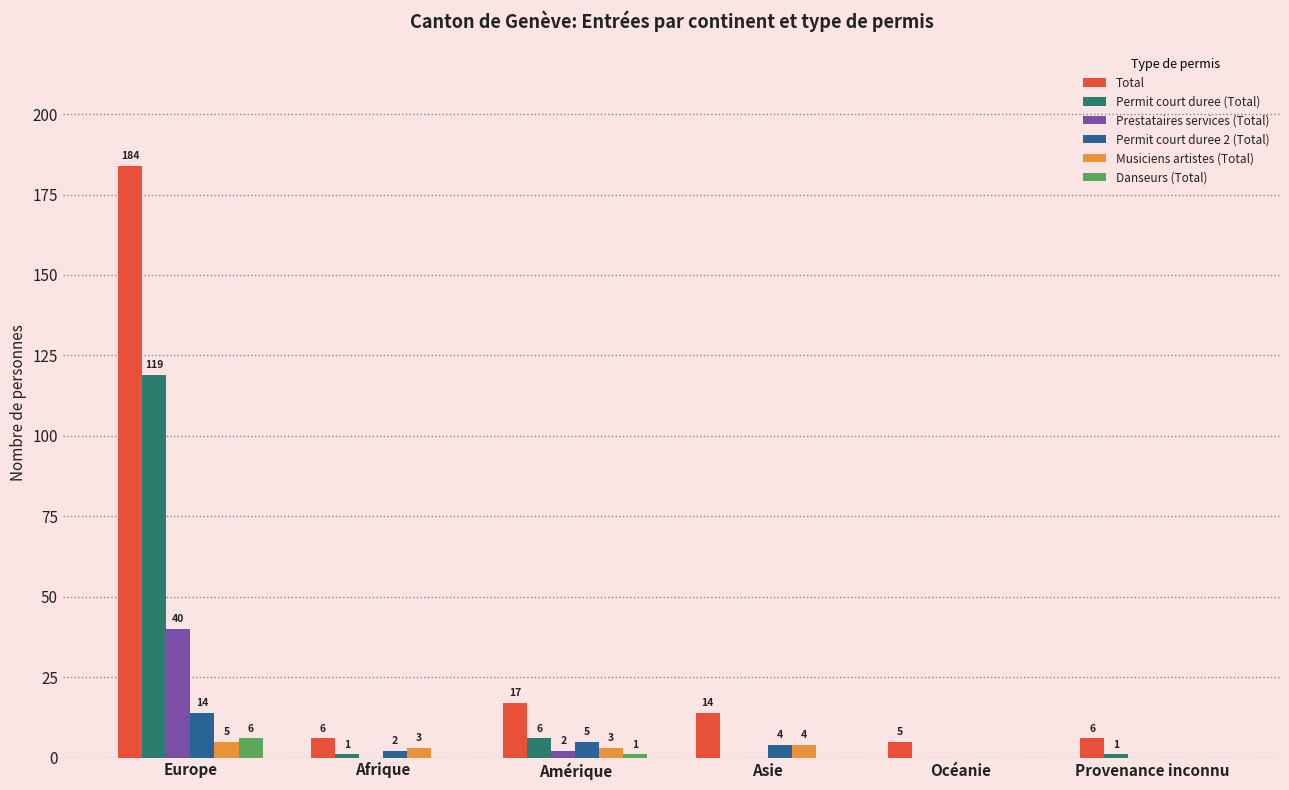

Is the value of Total at Asie greater than the value of Permit court duree 2 (Total) at Océanie?

Yes